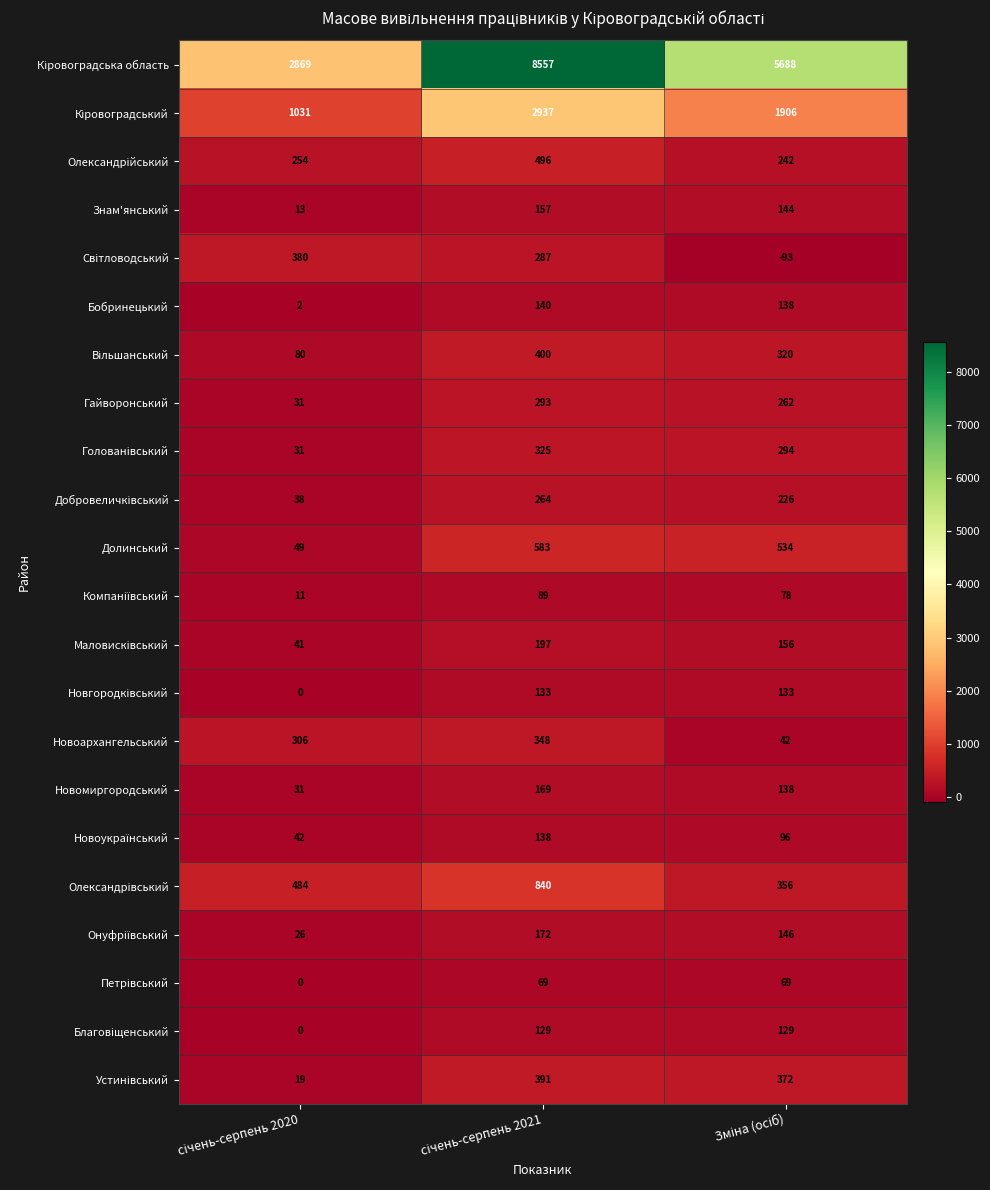

What is the minimum value shown in the chart?

-93